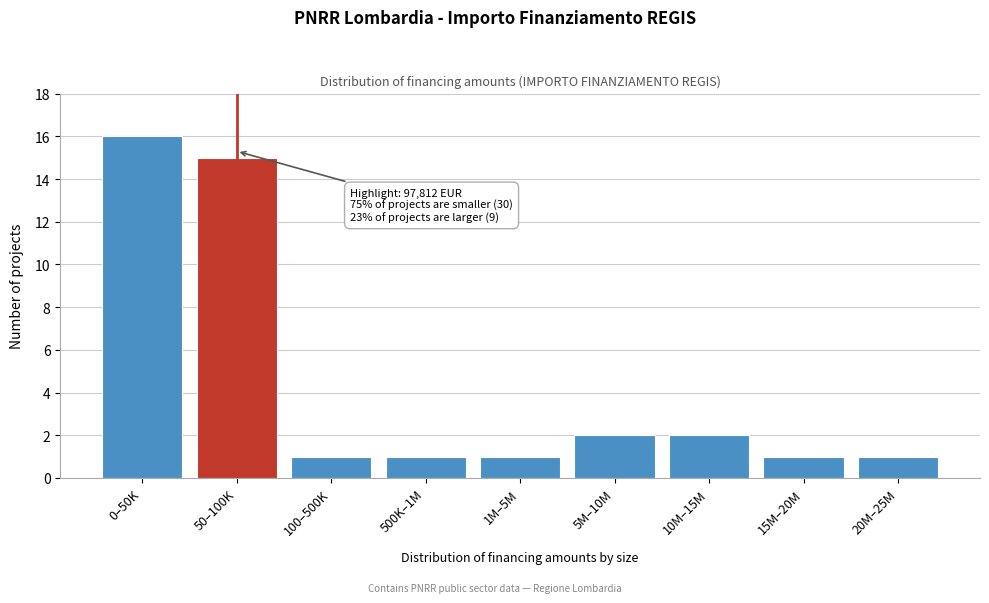

Reading left to right, list all the values displayed in this chart.

0–50K=16	50–100K=15	100–500K=1	500K–1M=1	1M–5M=1	5M–10M=2	10M–15M=2	15M–20M=1	20M–25M=1